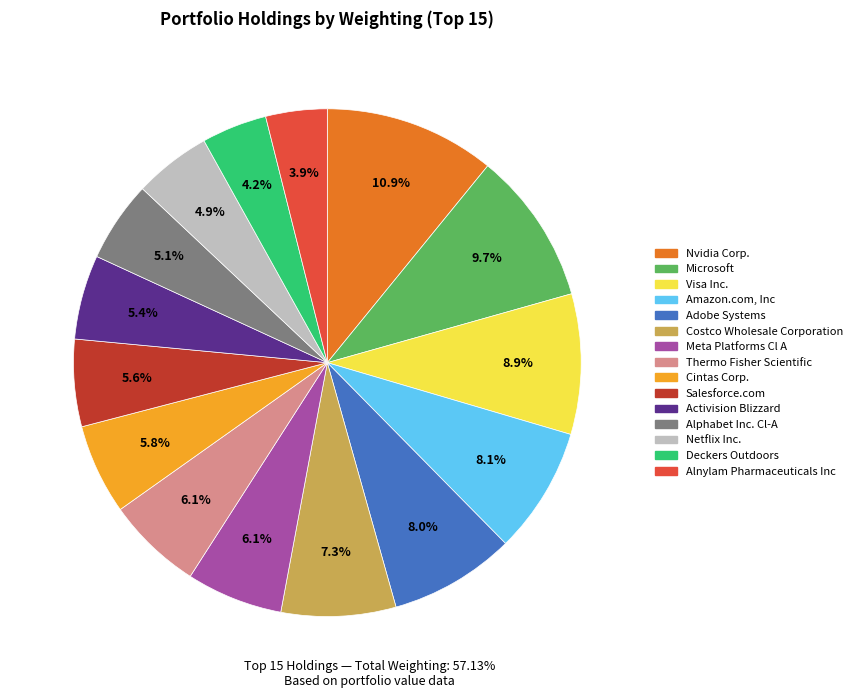

To the nearest percent, what is the difference between the Amazon.com, Inc and Thermo Fisher Scientific slice percentages?

2%